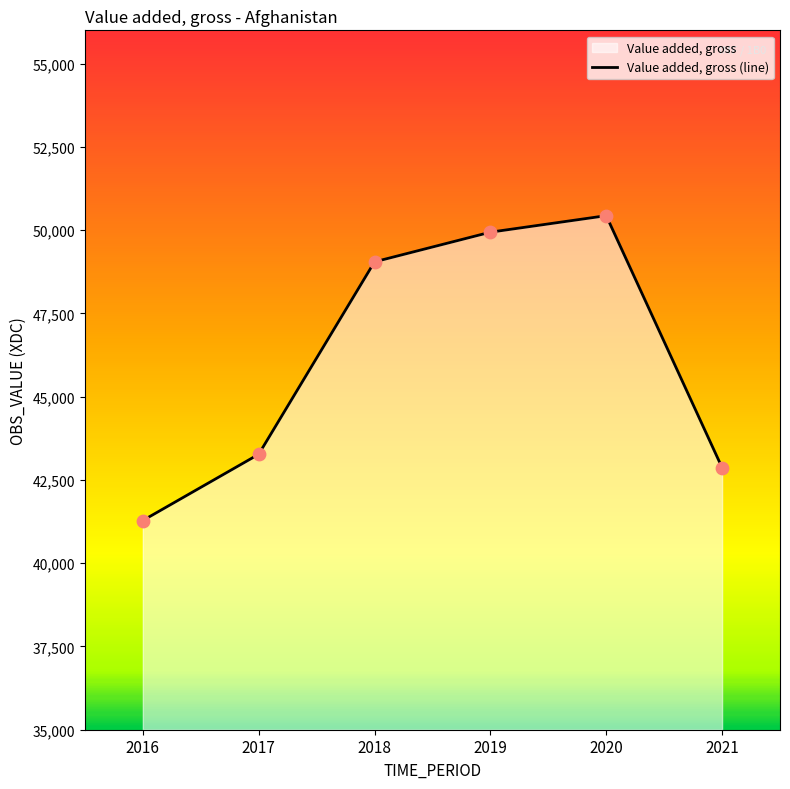

Which has a higher value, 2020 or 2016?

2020